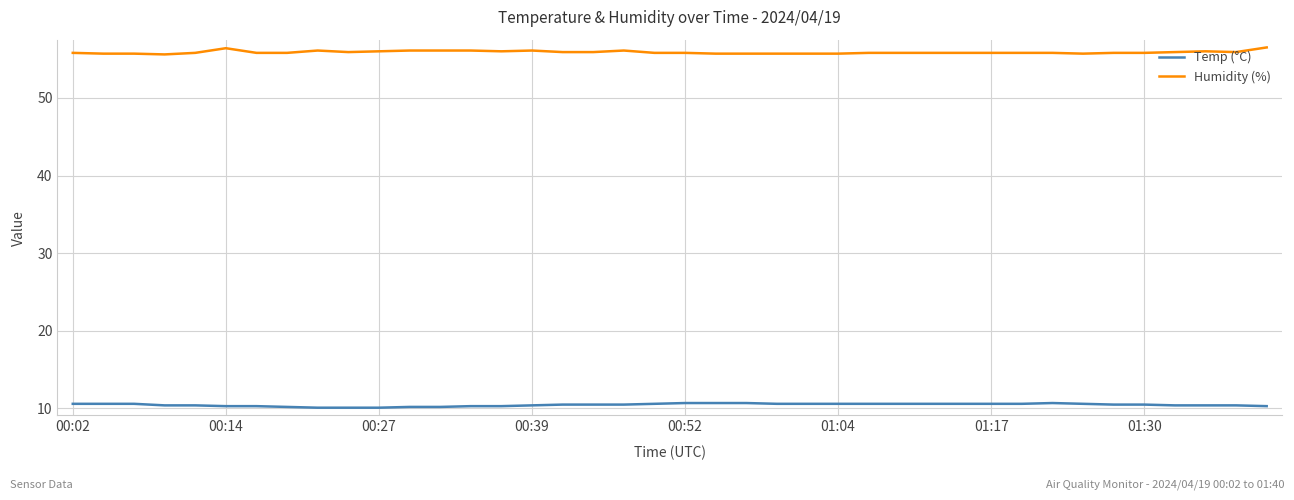

What is the average value of the Humidity (%) series?

55.9